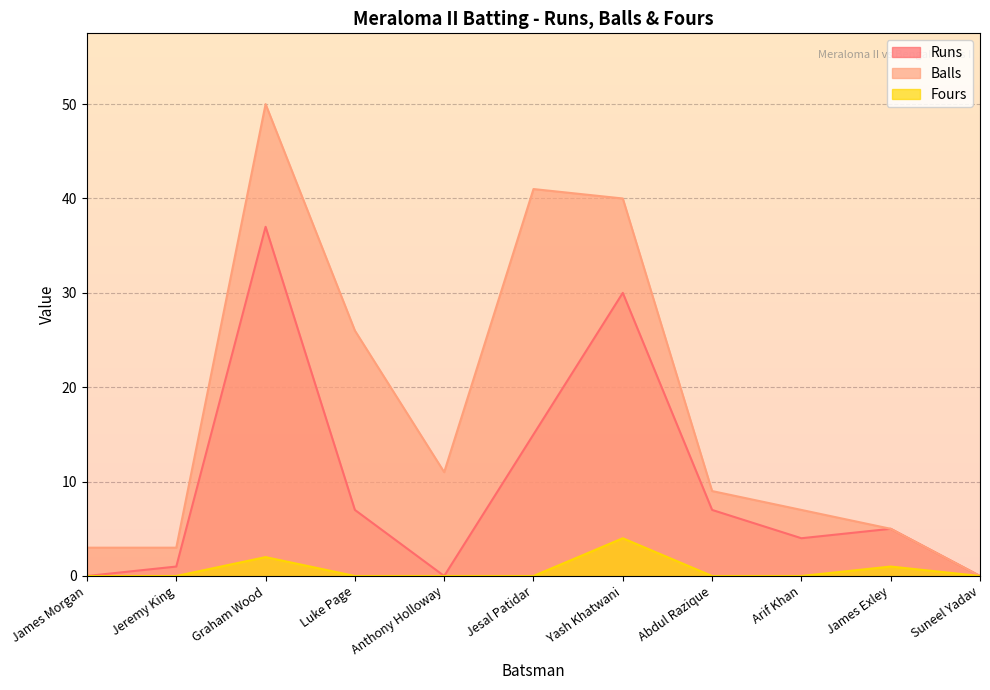

True or false: Runs and Fours intersect in this chart.

False